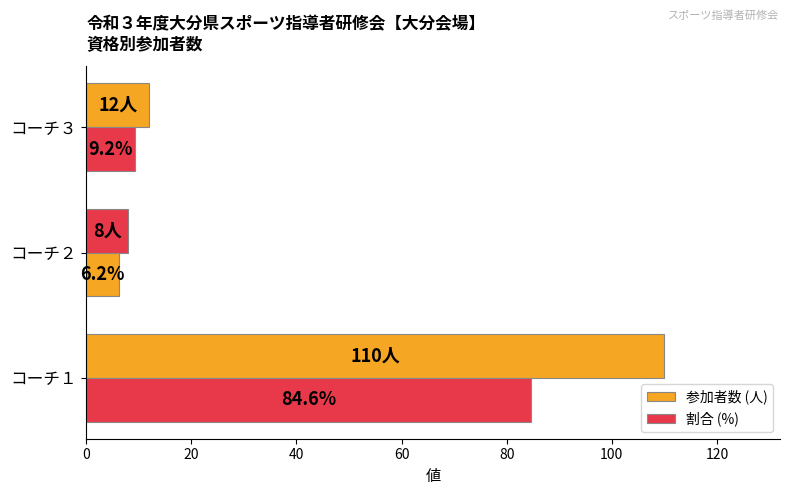

How many series are shown in this chart?

2